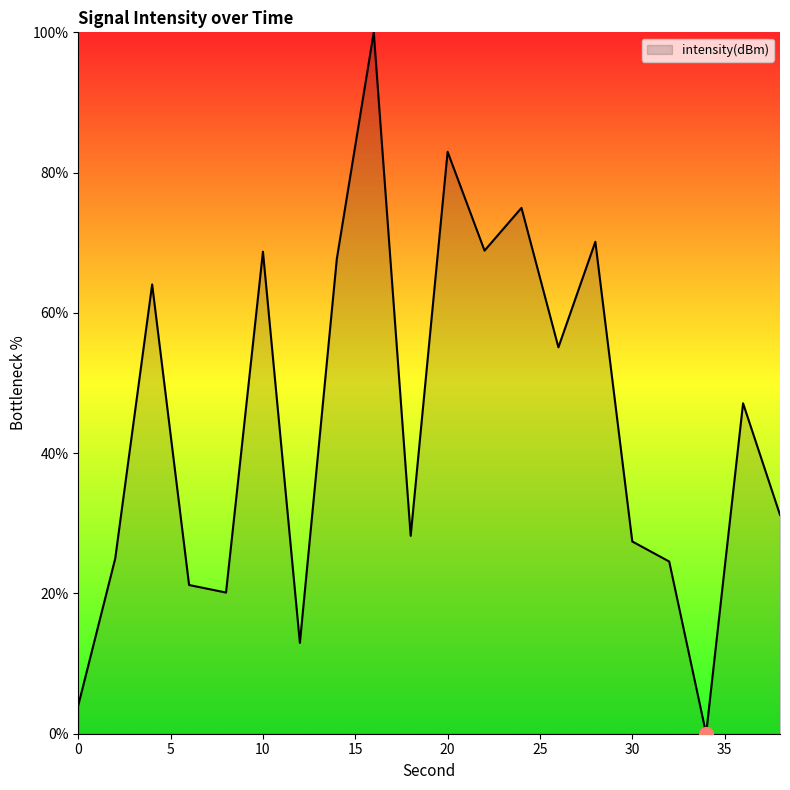

What is the difference between the maximum and minimum values?

100.0